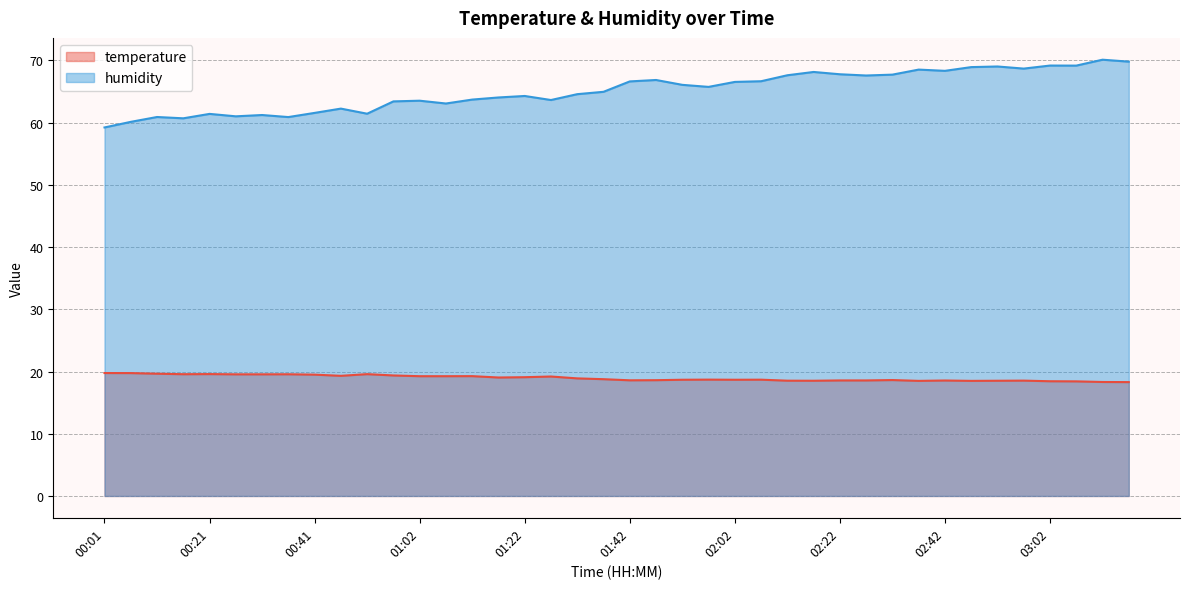

What position from the right is 02:02?

16